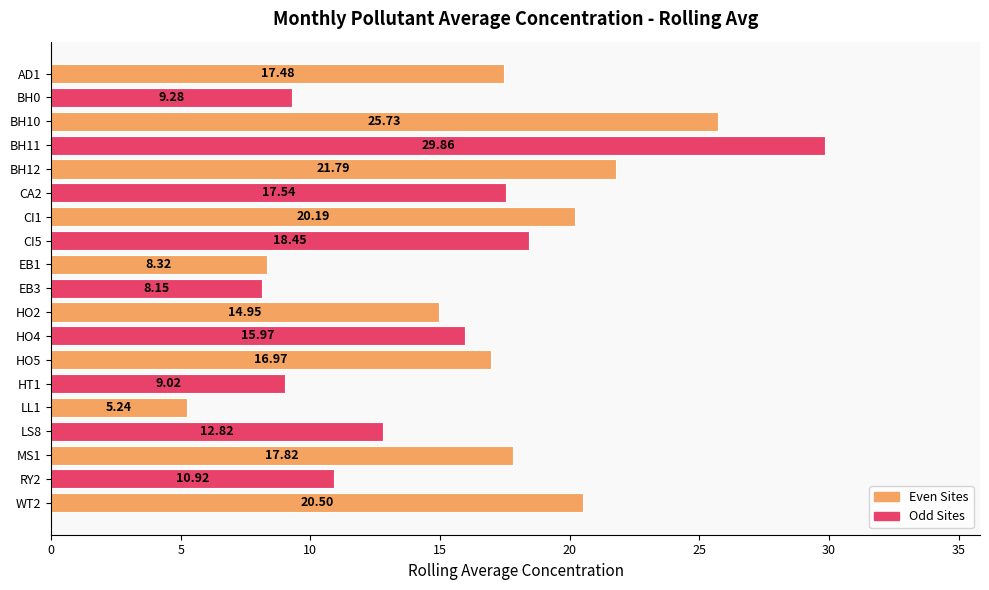

How many data points are above 16?

10